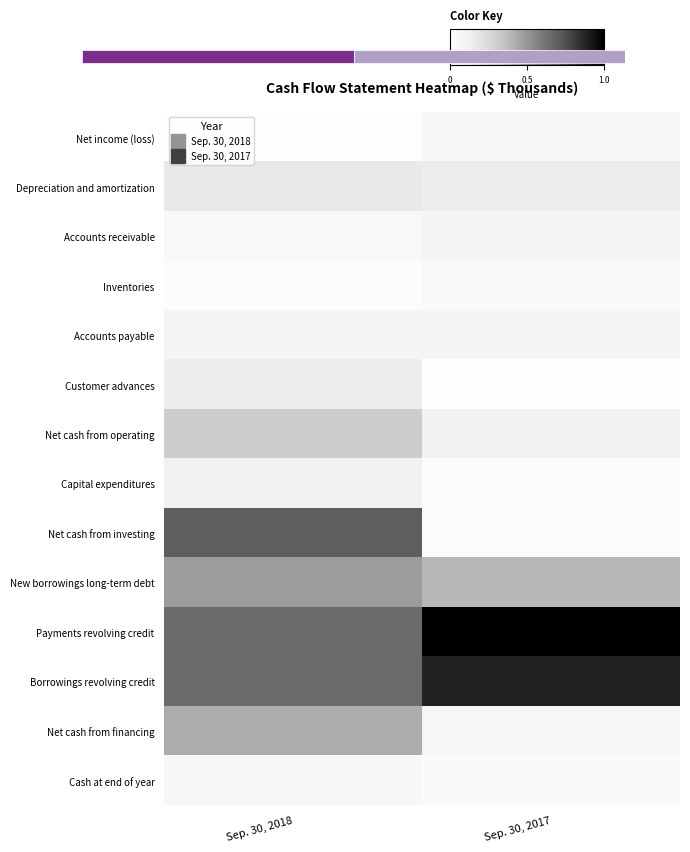

Where is Accounts payable nearest to the value 0?

Sep. 30, 2017